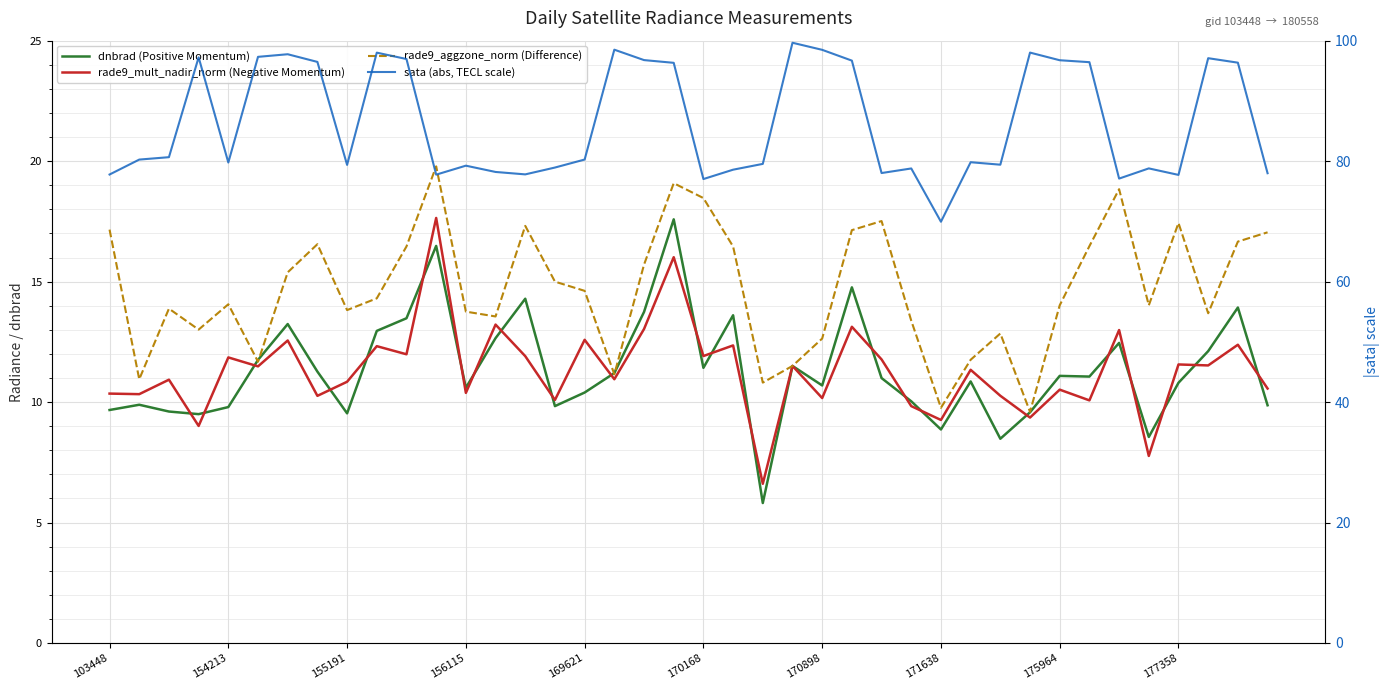

Which series has the largest total across all categories?

sata (abs, TECL scale)